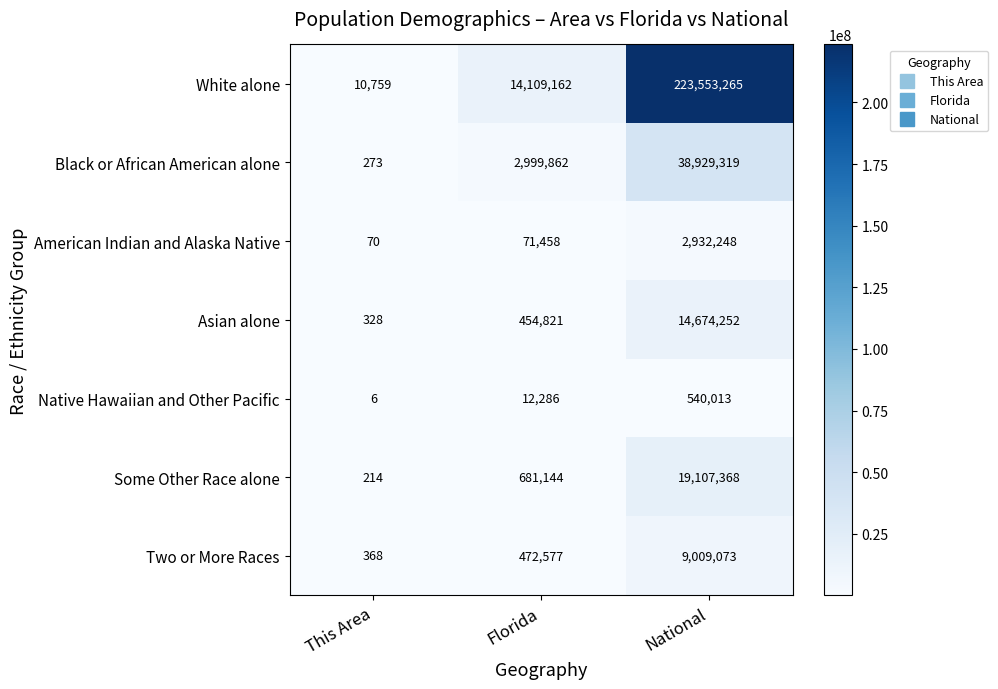

Which series has the largest total across all categories?

White alone